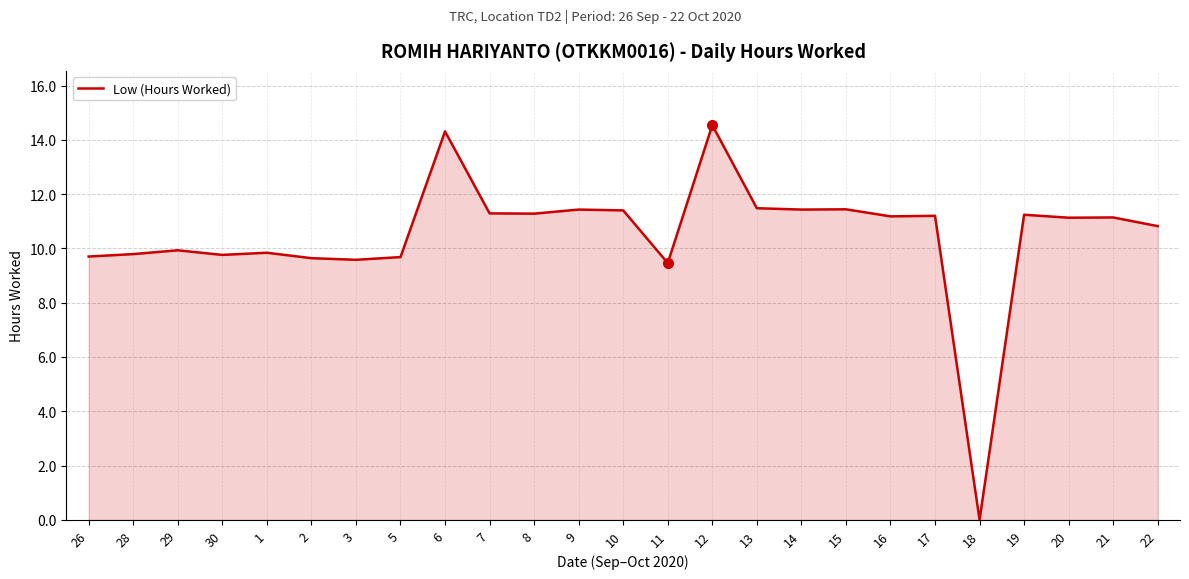

What value does the data have at 16?

11.2